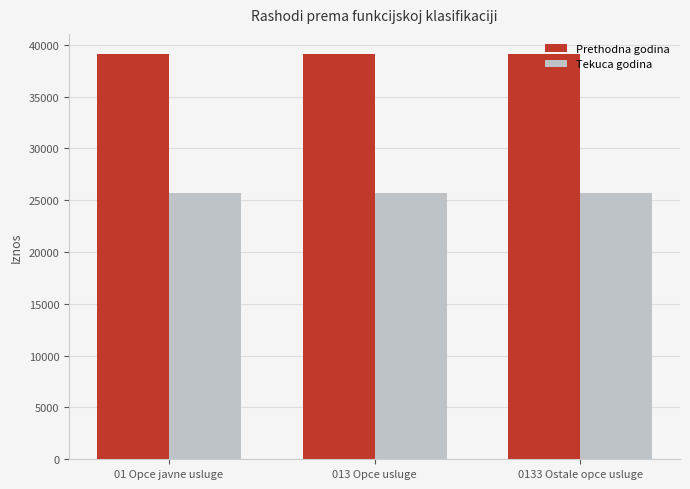

Reading left to right, list all the values displayed in this chart.

Prethodna godina: 01 Opce javne usluge=39097.1	013 Opce usluge=39097.1	0133 Ostale opce usluge=39097.1
Tekuca godina: 01 Opce javne usluge=25659.4	013 Opce usluge=25659.4	0133 Ostale opce usluge=25659.4